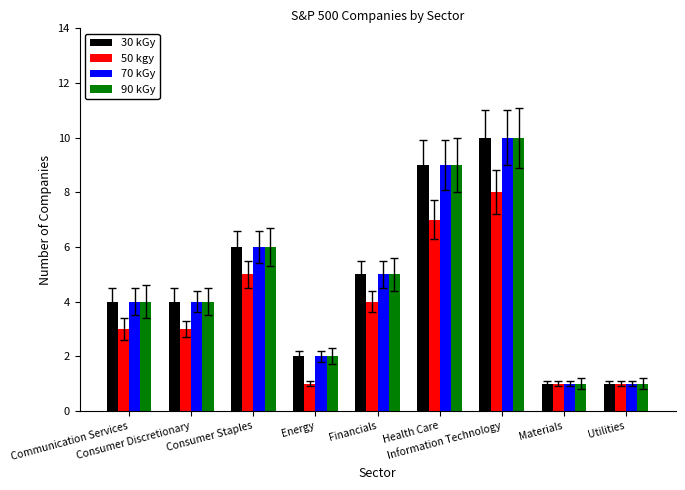

Are the bars grouped side by side (vs. stacked)?

Yes